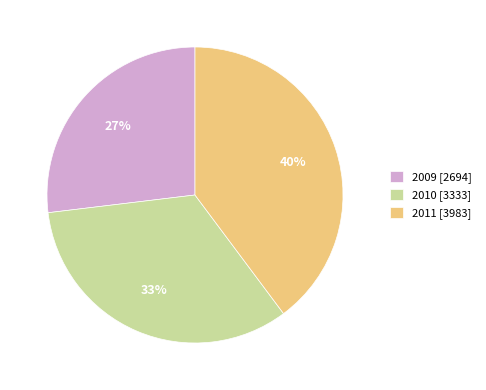

To the nearest percent, what is the difference between the largest and smallest slice percentages?

13%